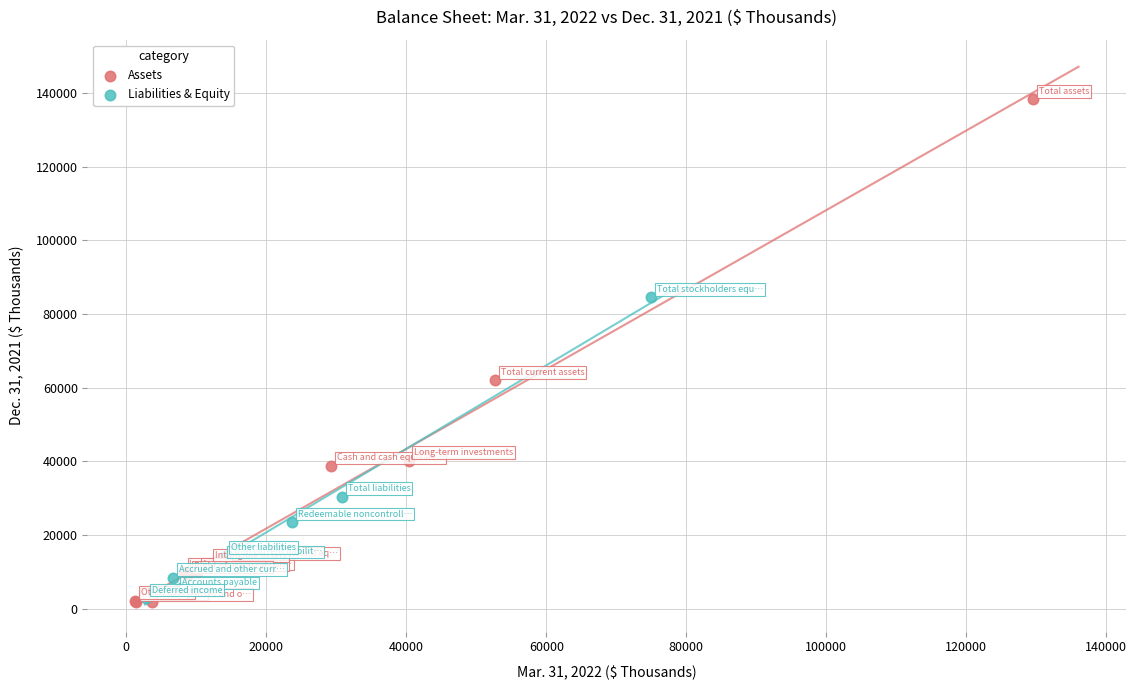

Which series has the largest Y range (max minus min)?

Assets